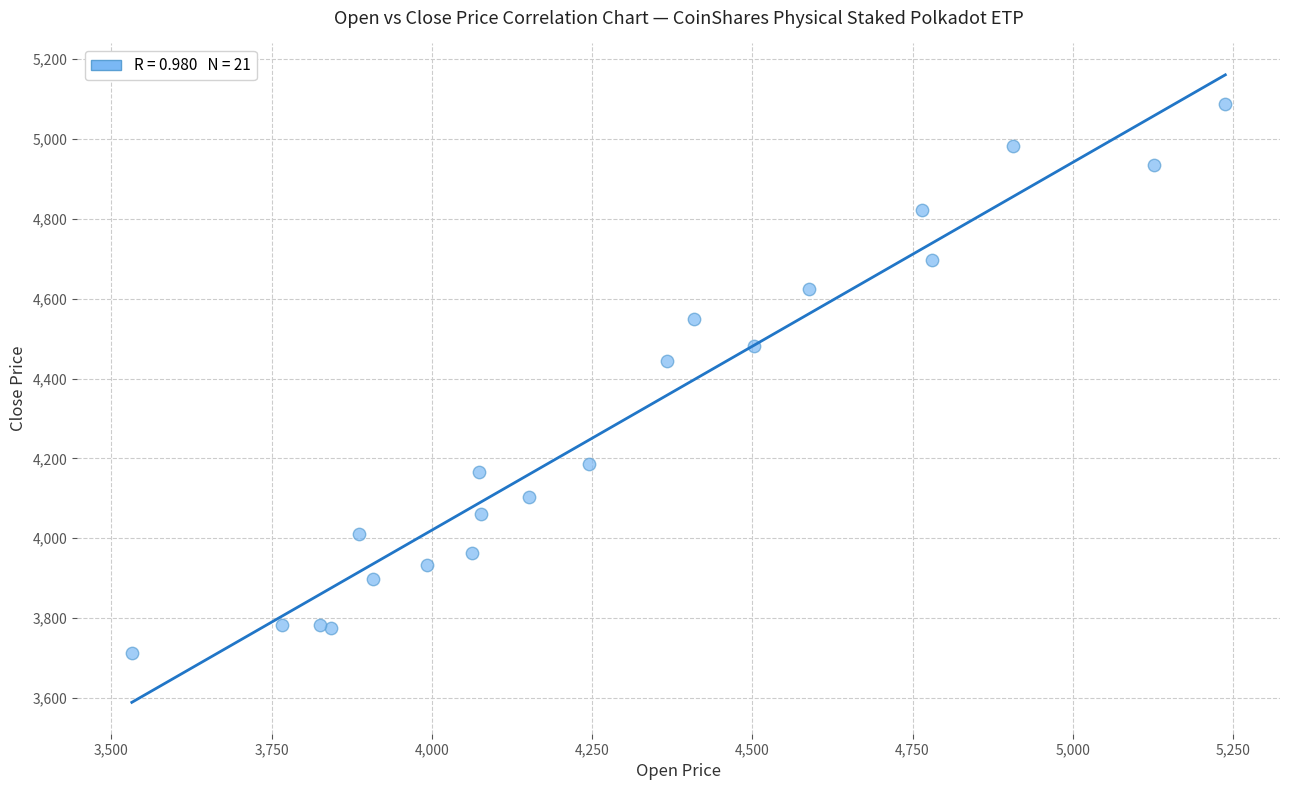

What Y value in the scatter plot is closest to 4400?

4443